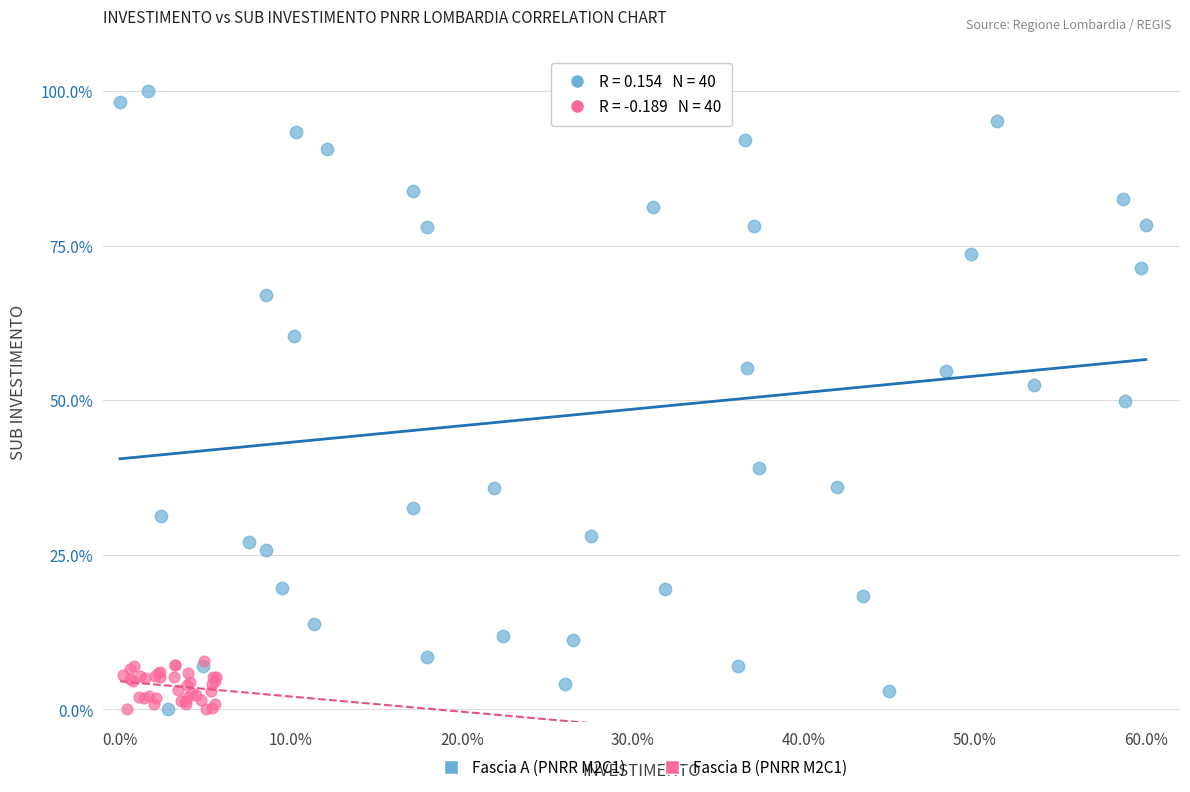

What are all the series names shown in the legend?

Fascia A (PNRR M2C1), Fascia B (PNRR M2C1)